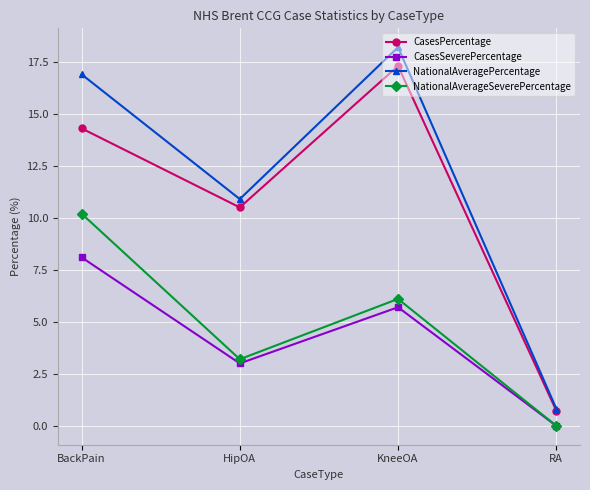

The NationalAveragePercentage series shows 6.4 at HipOA. True or false?

False